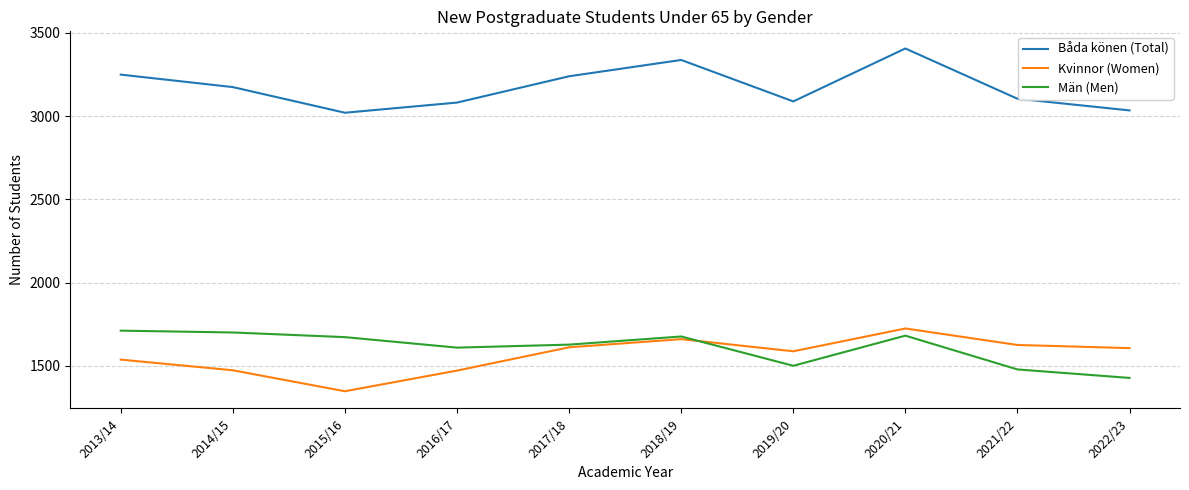

At which label does Män (Men) reach its minimum?

2022/23